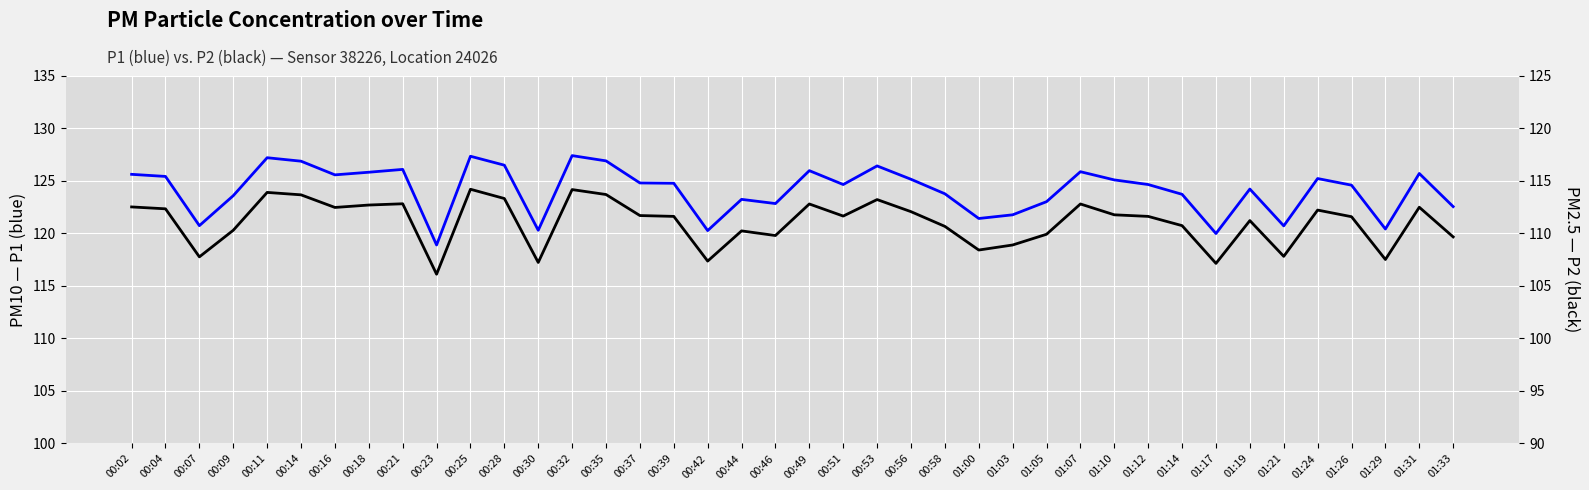

Which has a higher value, 00:32 or 00:21?

00:32